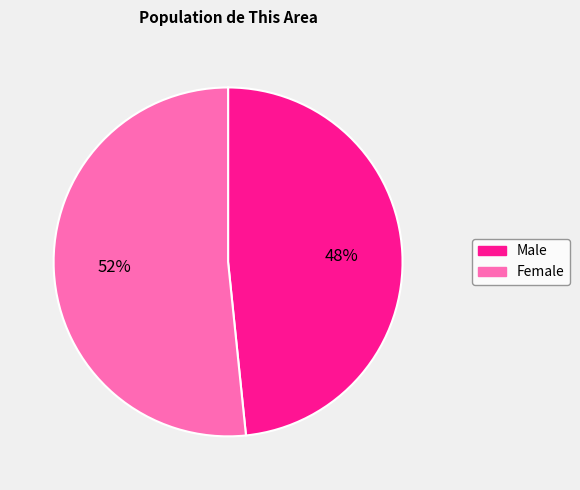

Do Female and Male together represent more than half of the pie?

Yes